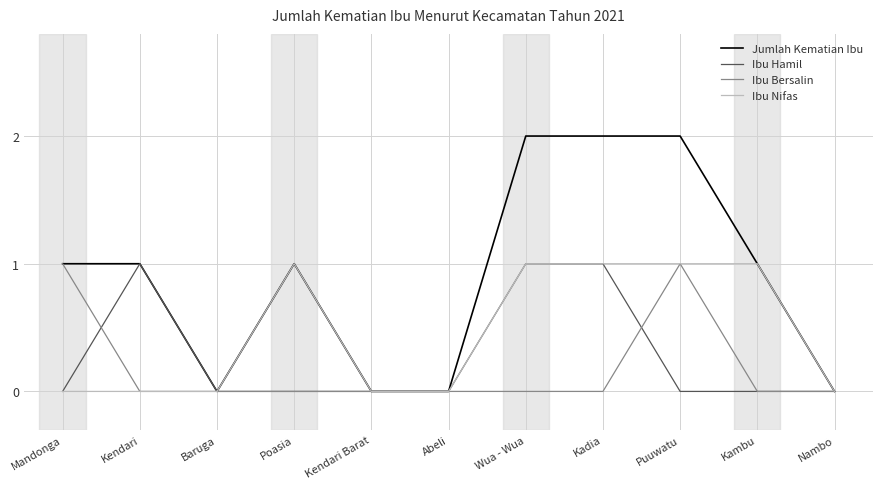

The Jumlah Kematian Ibu series shows 2 at Kadia. True or false?

True